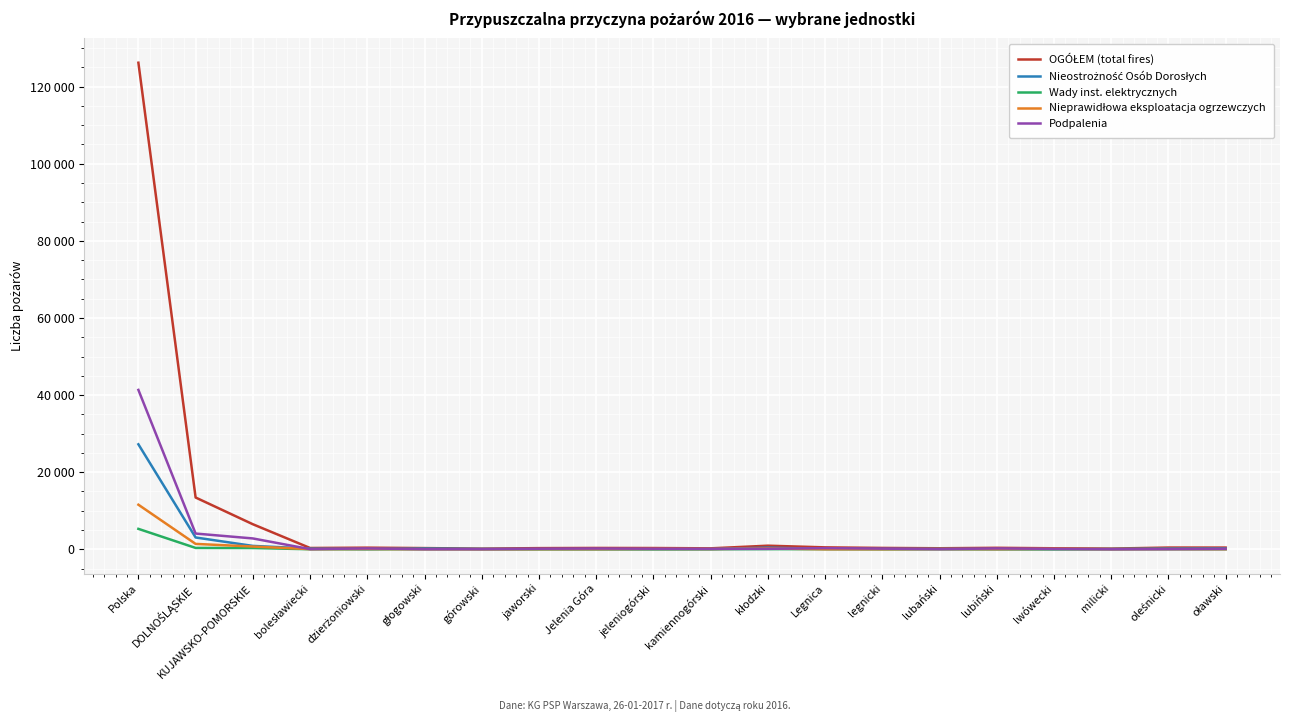

Is this an area chart (filled region under the line)?

No